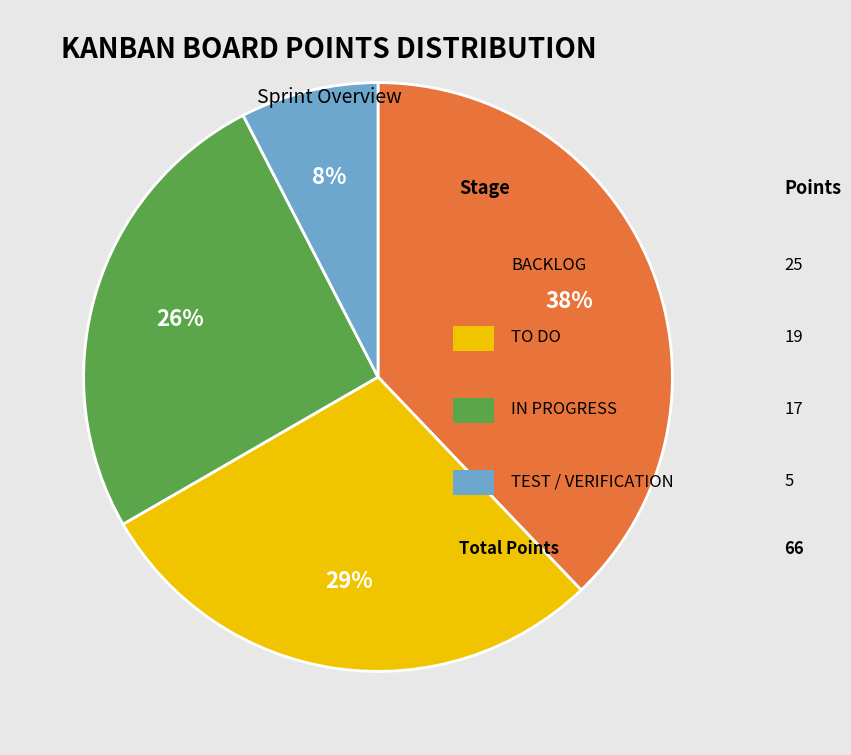

Is there any slice that represents more than half of the pie?

No